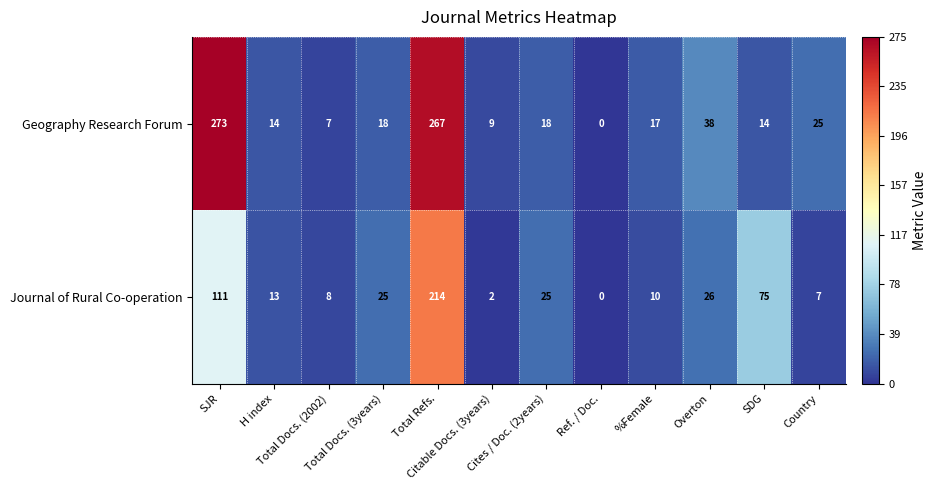

Rank the series by their average value, from lowest to highest.

Journal of Rural Co-operation, Geography Research Forum